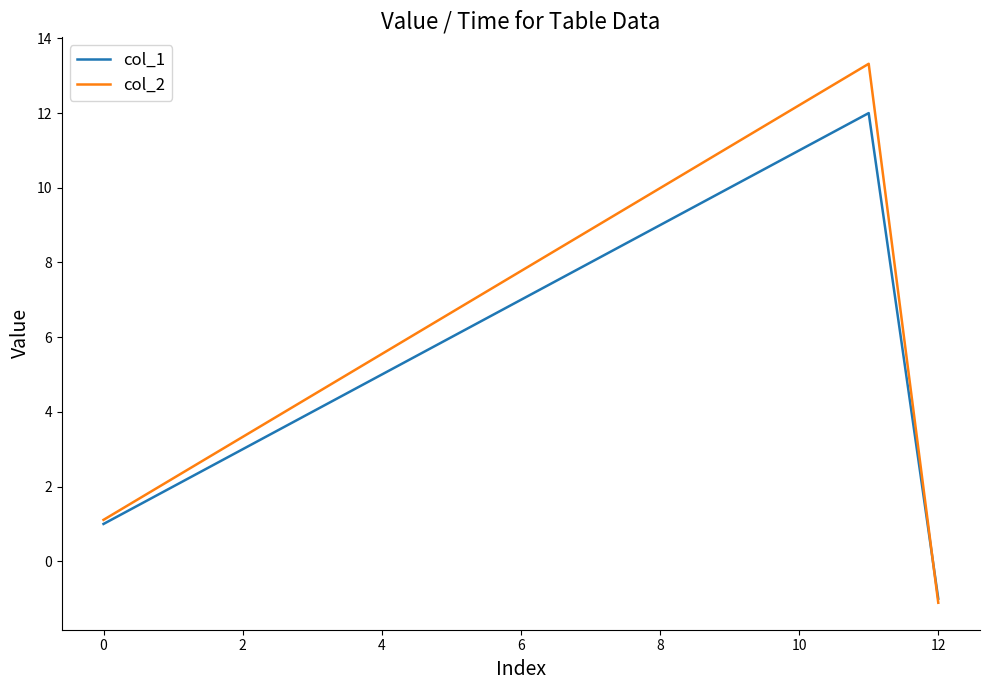

Which series has the largest range (max minus min)?

col_2